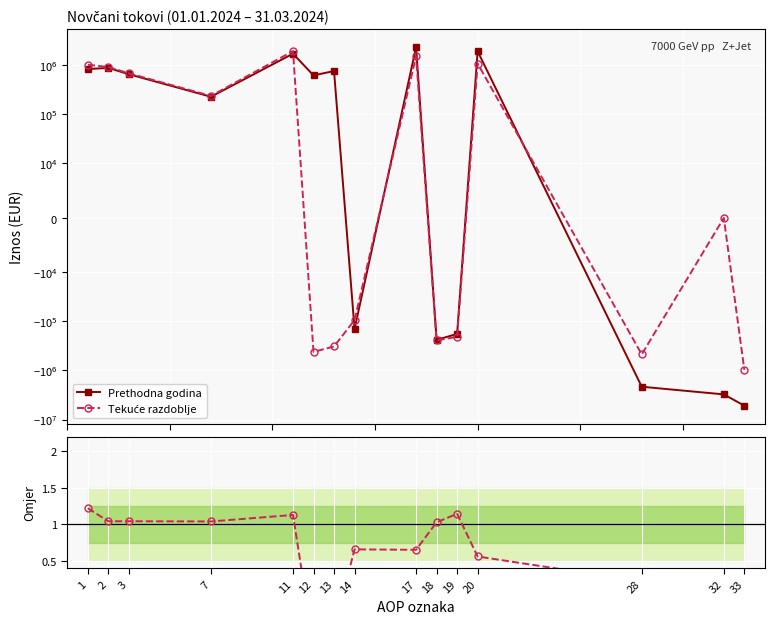

What is the sum of the Prethodna godina values at 3 and 28?

-1486130.0